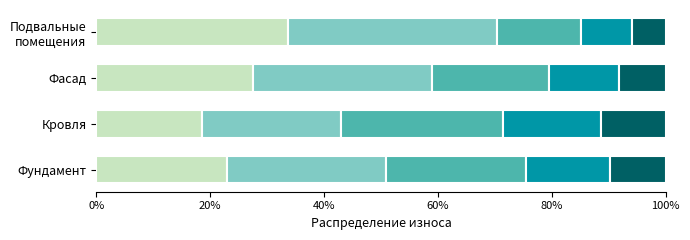

What is the total value across all series at Фундамент?

100.0